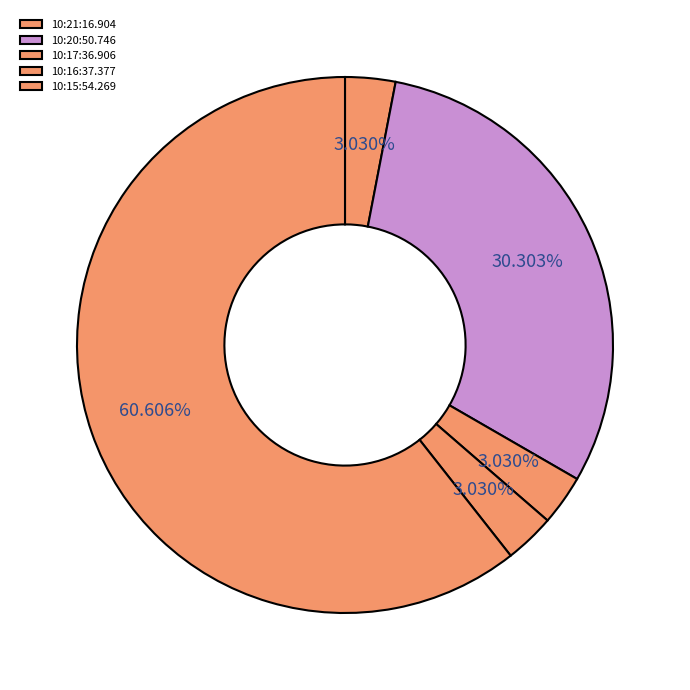

Which category has the smallest portion of the pie?

10:21:16.904